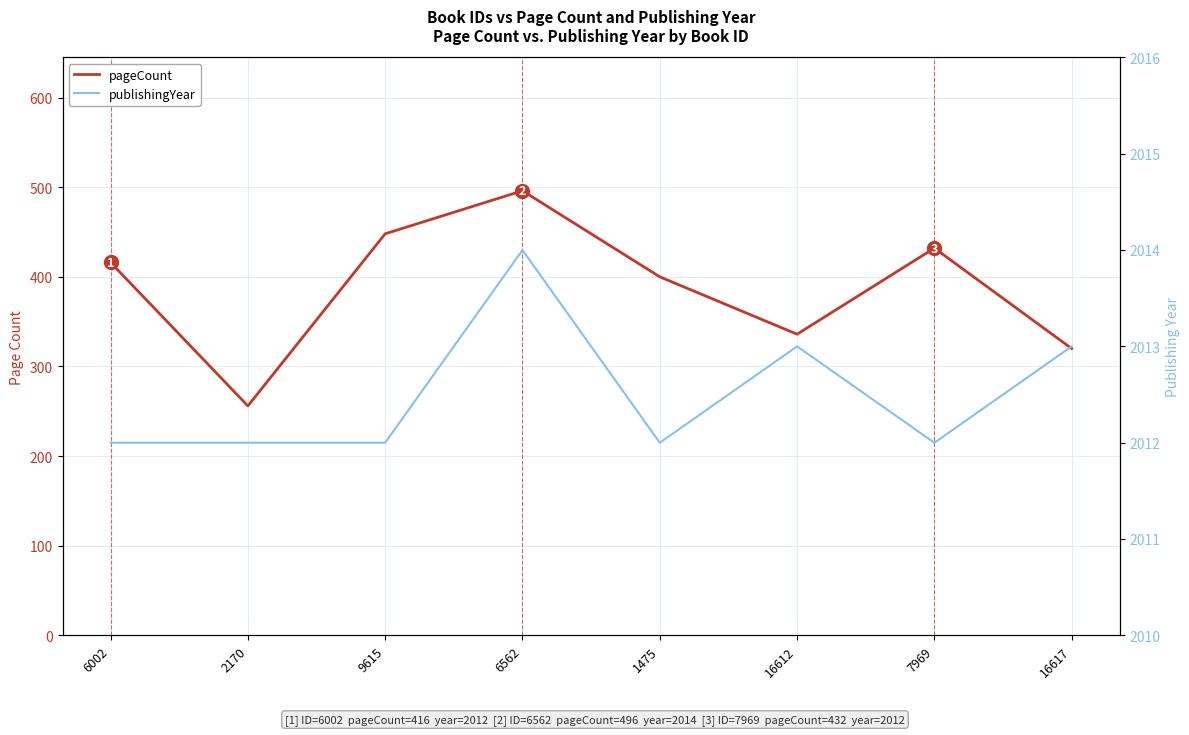

Which category has the highest value in the pageCount series?

6562